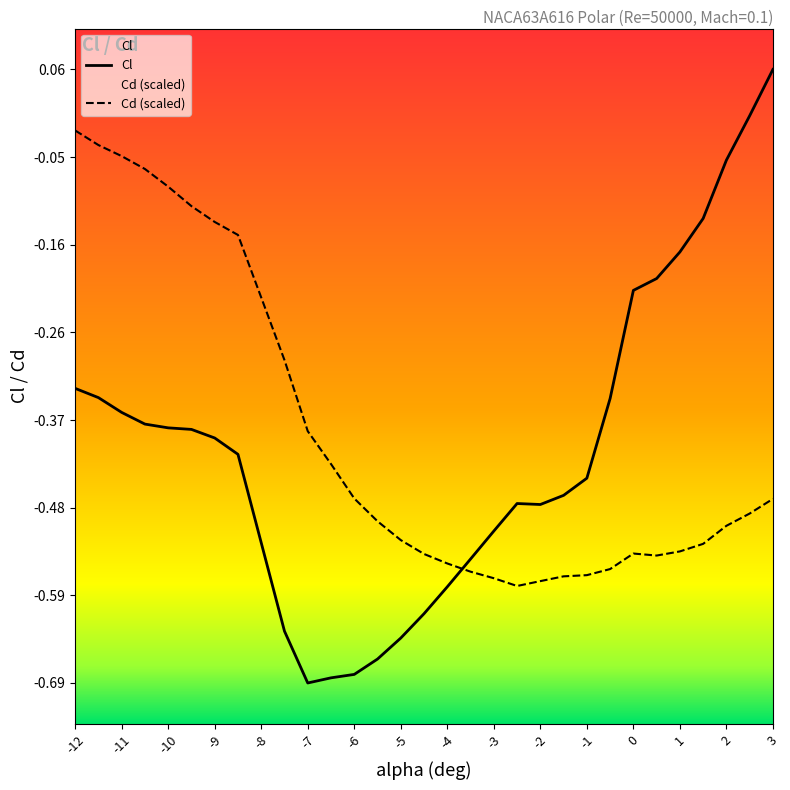

The value of Cl at -7 is -0.7. True or false?

True